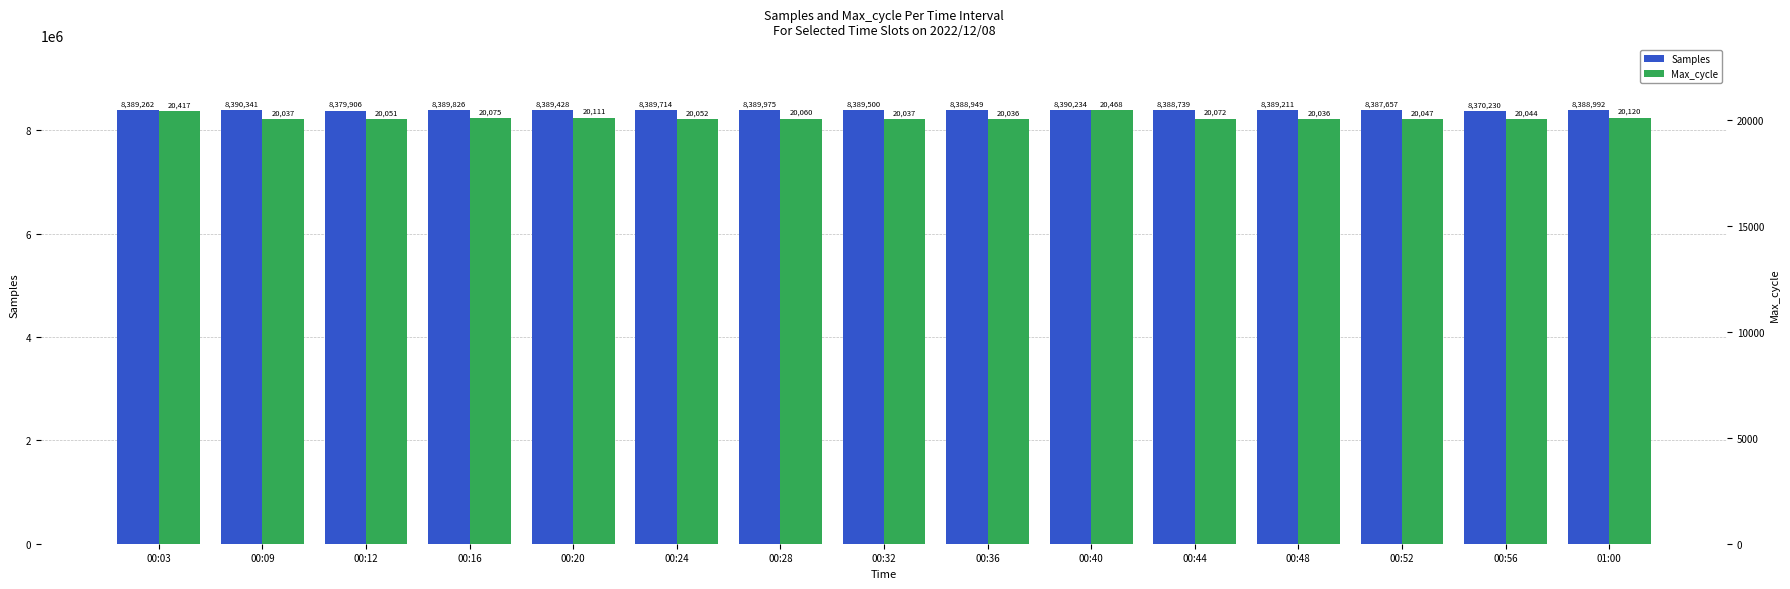

List the labels in order of Max_cycle value, smallest first.

00:36, 00:48, 00:09, 00:32, 00:56, 00:52, 00:12, 00:24, 00:28, 00:44, 00:16, 00:20, 01:00, 00:03, 00:40